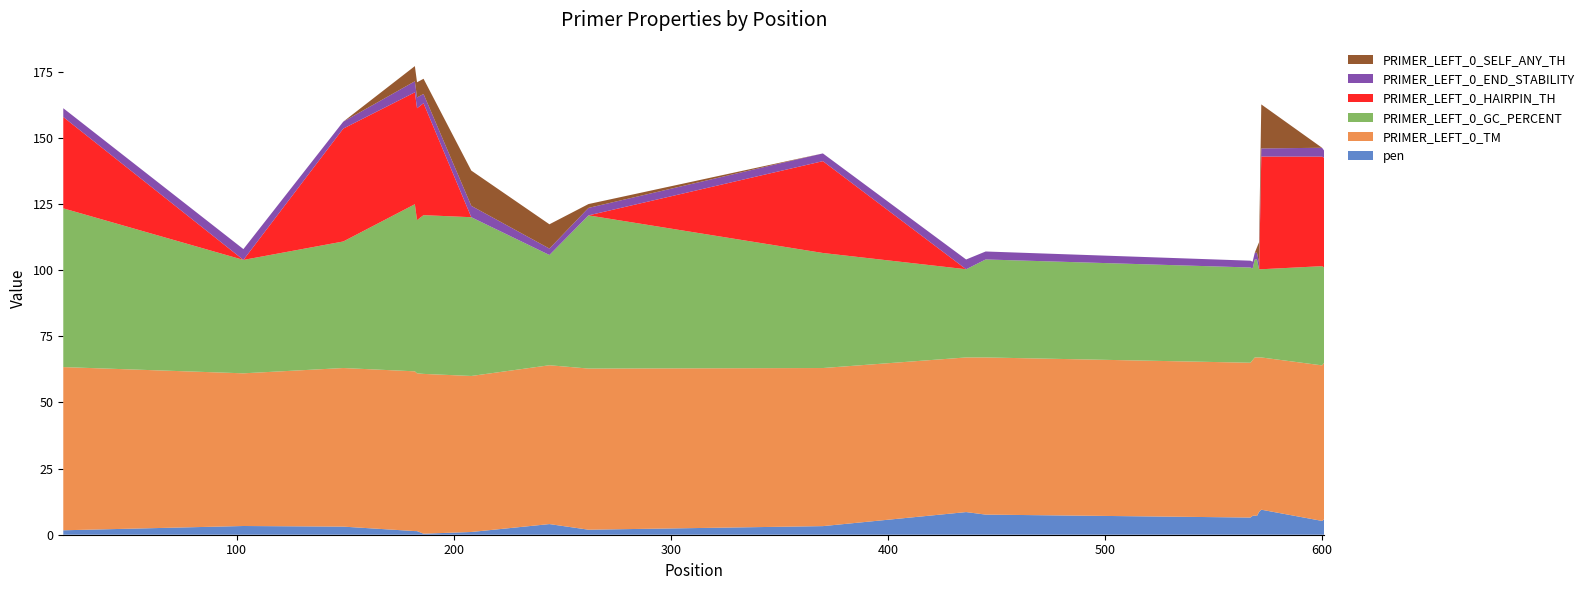

Reading right to left, what are all the values shown in this chart?

pen: 5.9	5.2	9.5	8.6	7.1	7.3	7.1	6.5	7.6	8.6	3.3	1.9	4.0	1.0	0.4	1.4	1.4	3.1	3.3	1.7
PRIMER_LEFT_0_TM: 59.1	58.8	57.5	58.4	59.9	59.7	58.9	58.5	59.4	58.4	59.7	60.9	60.0	59.0	60.4	59.6	60.4	59.9	57.7	61.7
PRIMER_LEFT_0_GC_PERCENT: 36.0	37.5	33.3	33.3	37.0	37.0	34.6	36.0	37.0	33.3	43.5	57.9	41.7	60.0	60.0	57.9	63.2	47.8	42.9	60.0
PRIMER_LEFT_0_HAIRPIN_TH: 41.4	41.4	42.6	0.0	0.0	0.0	0.0	0.0	0.0	0.0	34.7	0.0	0.0	0.0	42.3	42.3	42.3	42.7	0.0	34.5
PRIMER_LEFT_0_END_STABILITY: 2.7	3.3	3.1	2.5	2.6	2.5	2.6	2.6	3.0	3.7	2.9	2.8	2.4	4.3	3.5	4.1	4.2	2.6	4.1	3.3
PRIMER_LEFT_0_SELF_ANY_TH: 0.0	0.0	16.6	7.8	2.0	0.0	0.0	0.0	0.0	0.0	0.0	1.4	9.2	13.3	5.7	5.7	5.7	0.0	0.0	0.0